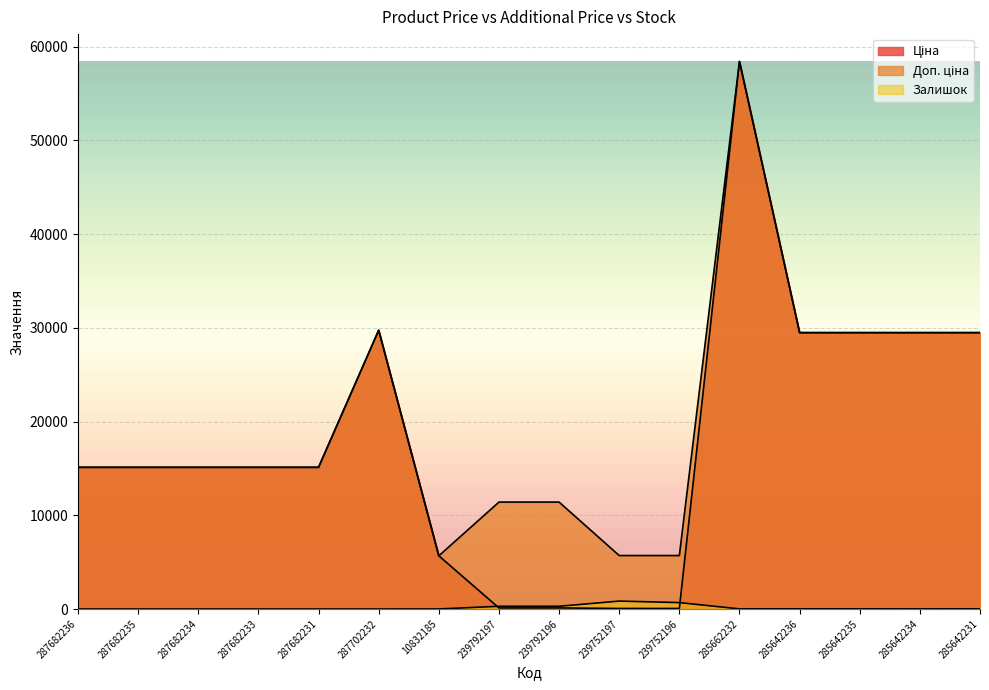

In Доп. ціна, how many points are lower than both neighbors (excluding endpoints)?

1